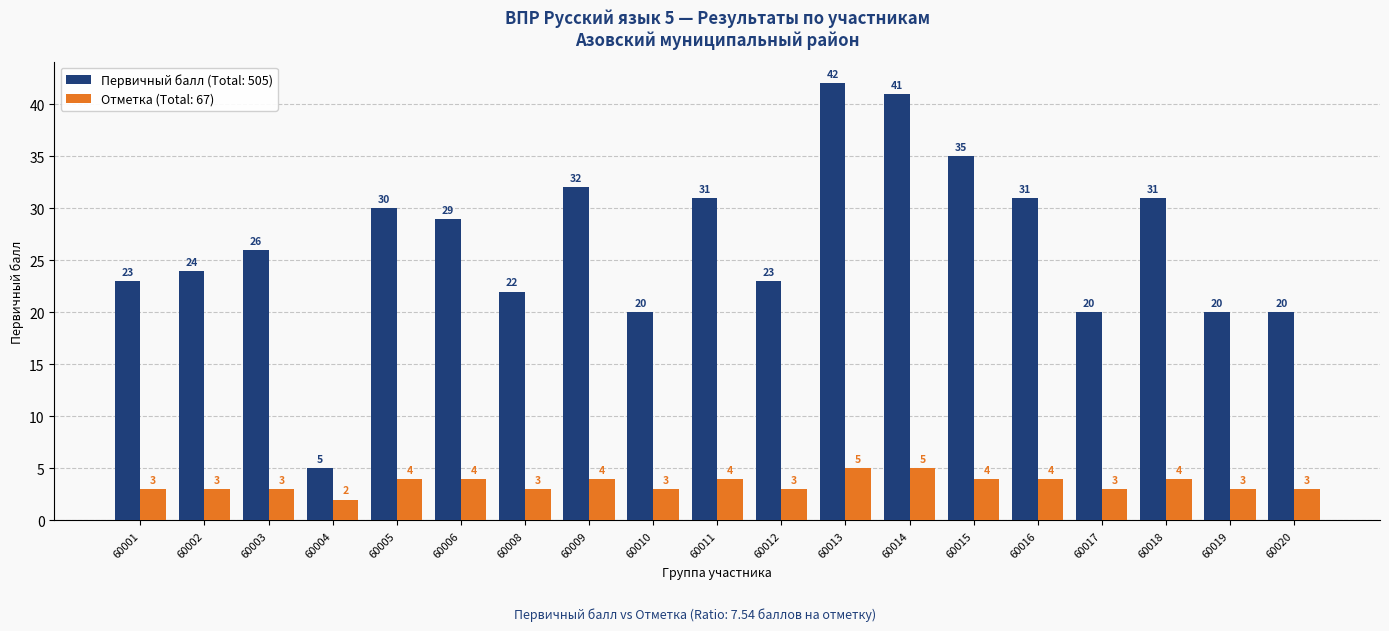

The Отметка (Total: 67) series shows 6 at 60016. True or false?

False